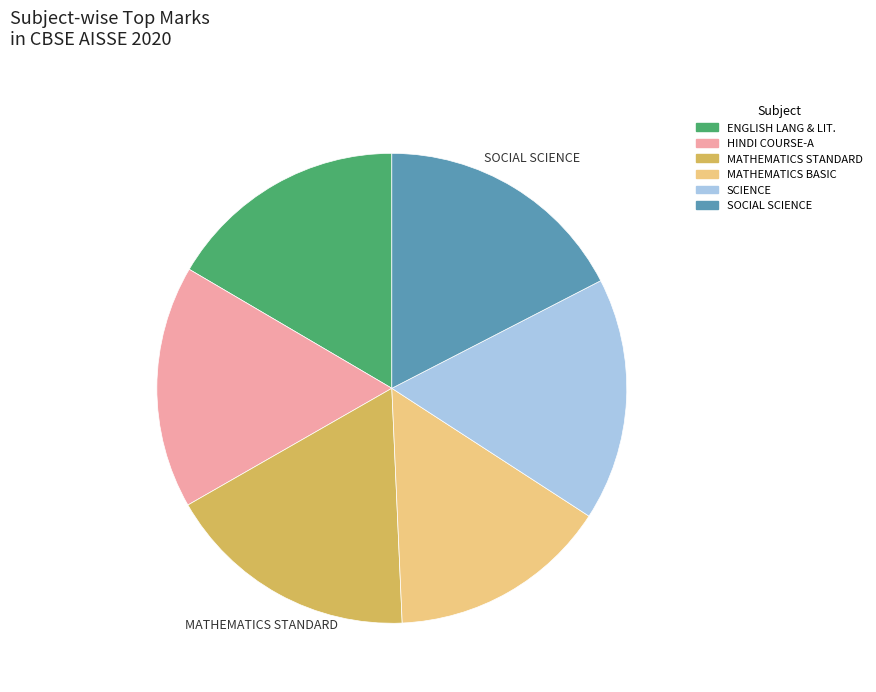

Is there a majority slice in this chart?

No